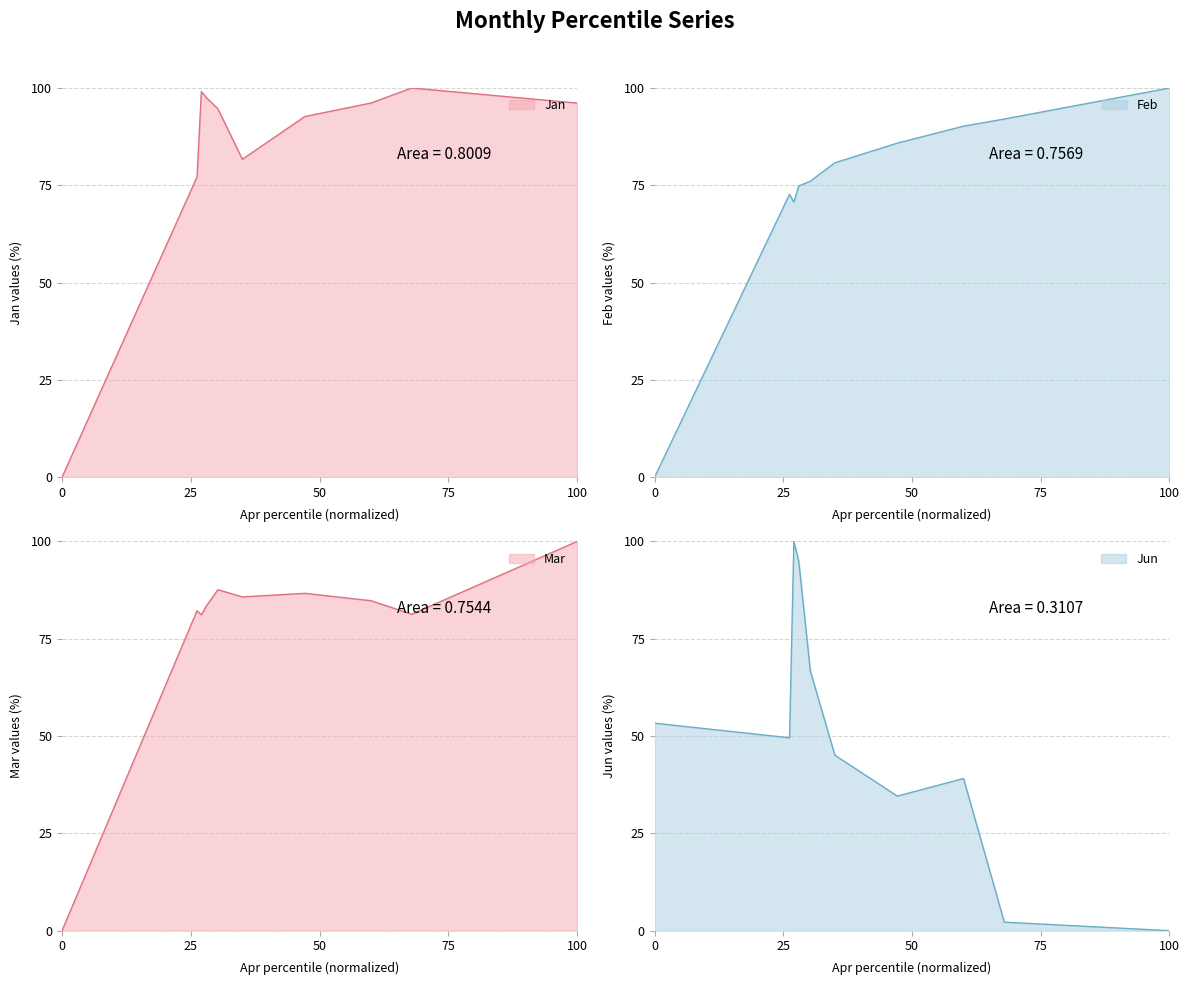

What is the total value across all series at pct95?

296.1